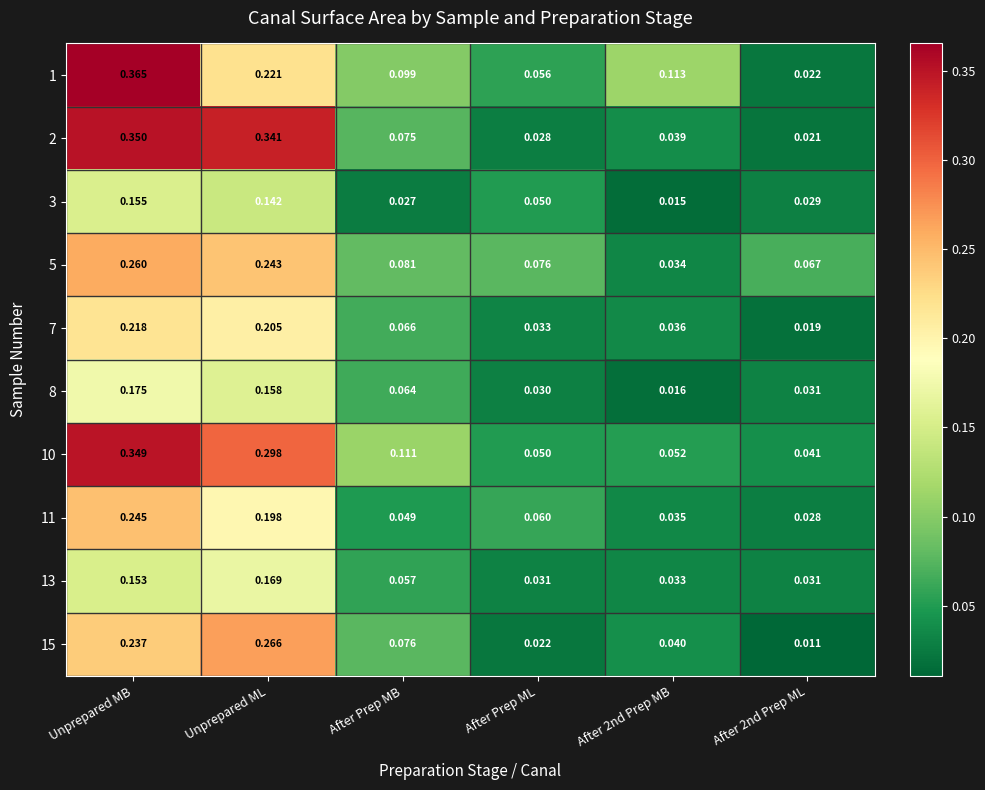

List the series in order of their peak value, lowest first.

3, 13, 8, 7, 11, 5, 15, 10, 2, 1